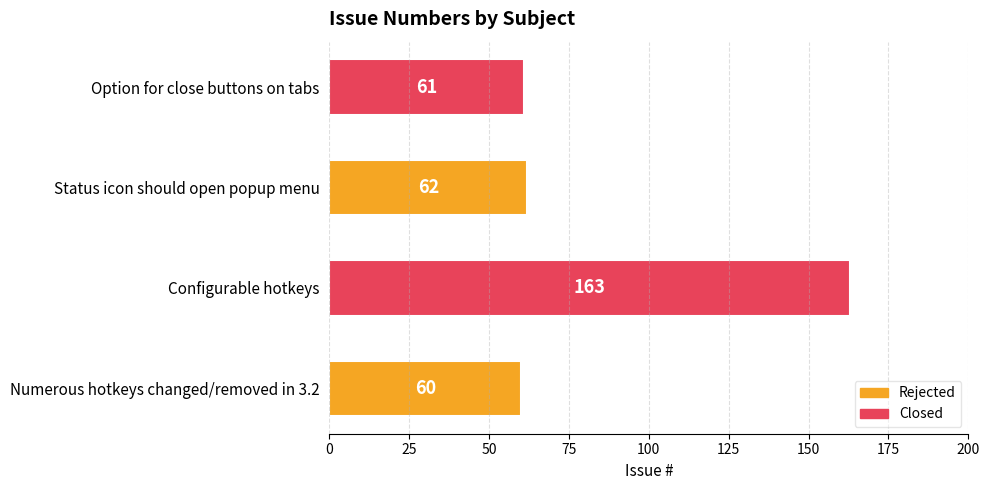

What is the minimum value shown in the chart?

60